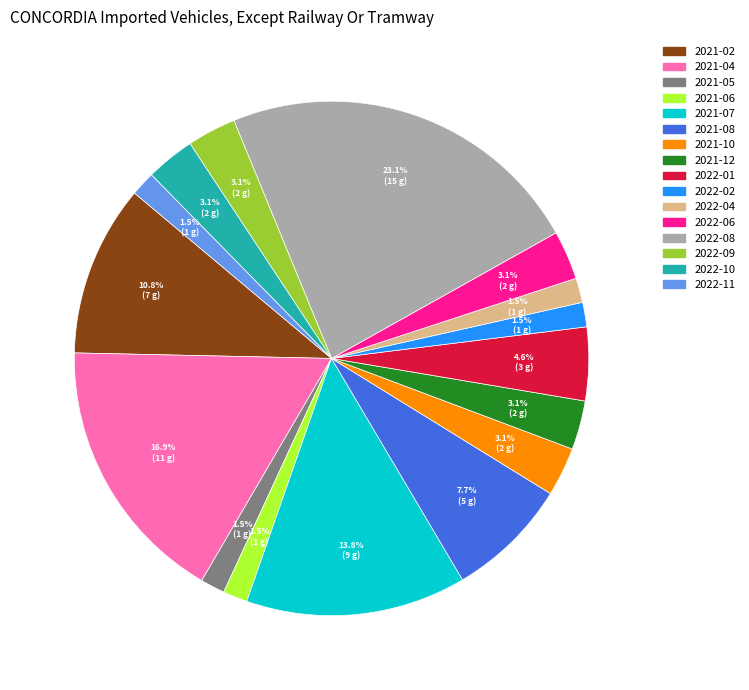

Which slice is the largest?

2022-08